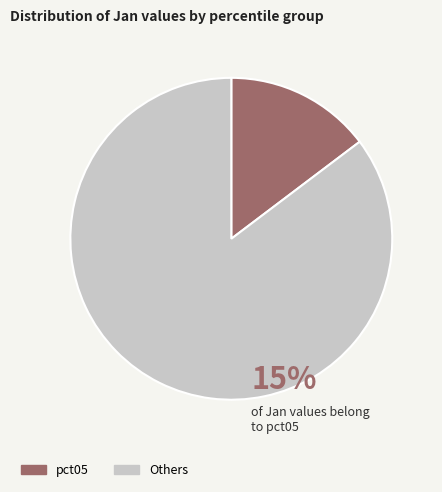

Which slice is the smallest?

pct05